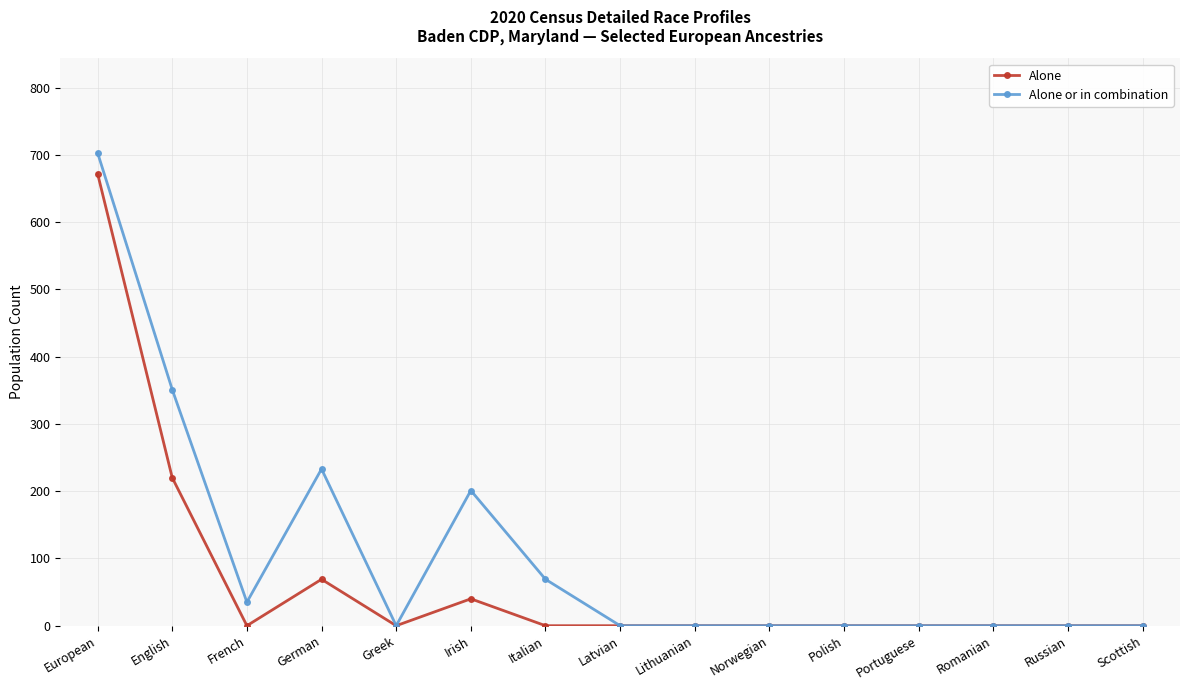

How many data points does each series have?

15